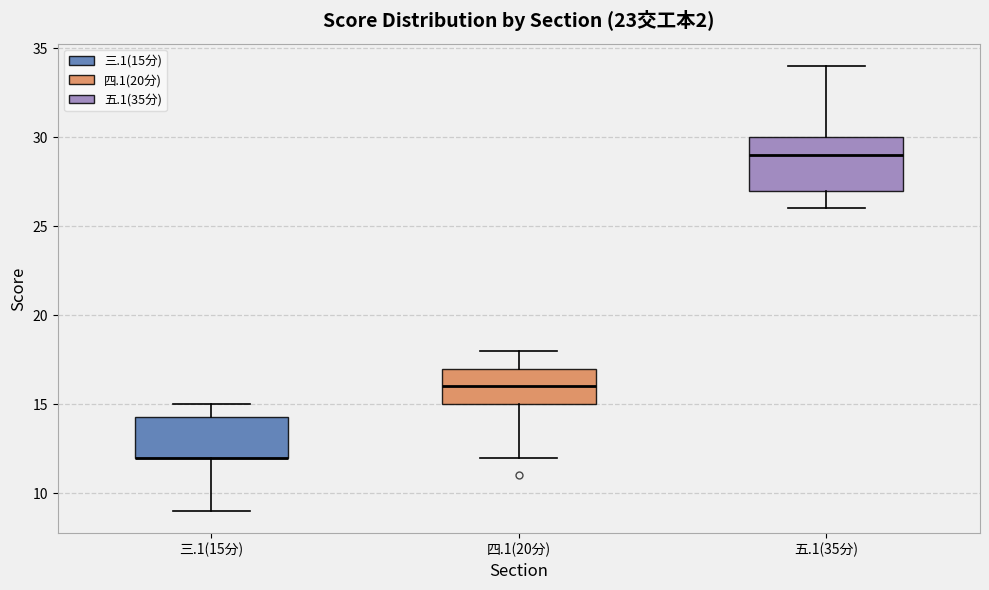

Reading left to right, transcribe this box plot: for each box, give where its median line is, the range the box spans, and where its two whiskers end, as read against the y-axis. The values are not printed on the chart, so give them approximately, as read against the axis.

三.1(15分): median 12.0 (drawn on the box's lower edge), box 12.0 to 14.5, whiskers 9.0 to 15.0
四.1(20分): median 16.0, box 15.0 to 17.0, whiskers 12.0 to 18.0
五.1(35分): median 29.0, box 27.0 to 30.0, whiskers 26.0 to 34.0